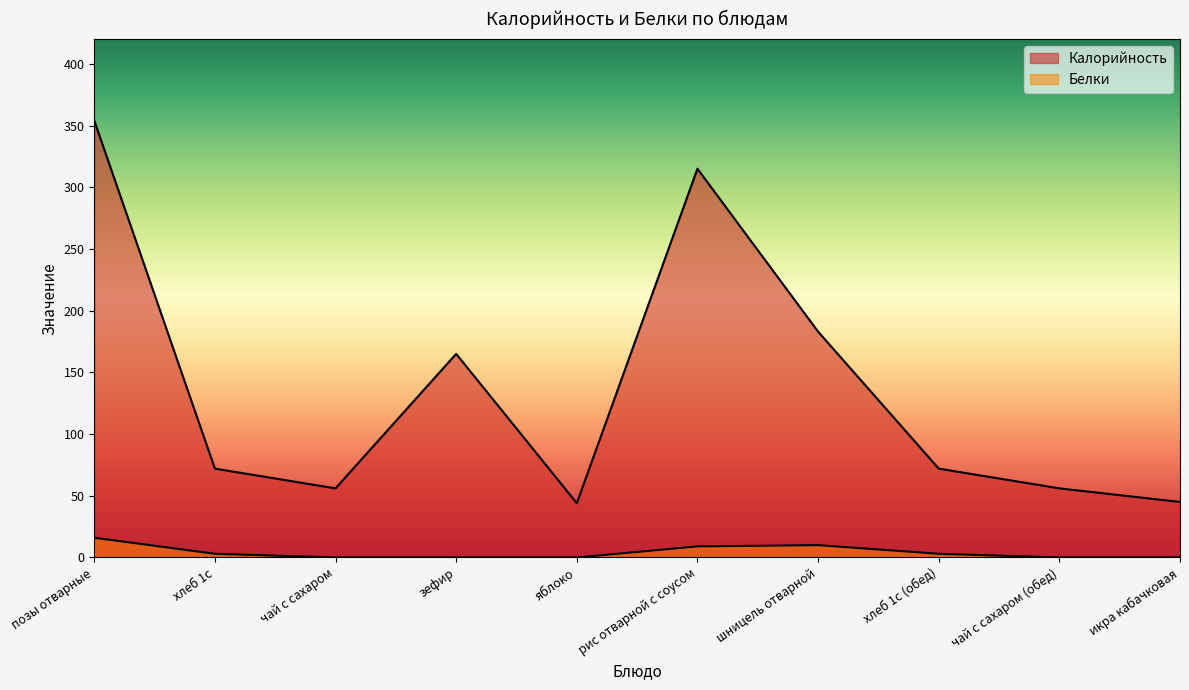

True or false: Белки has a value of 13 at шницель отварной.

False